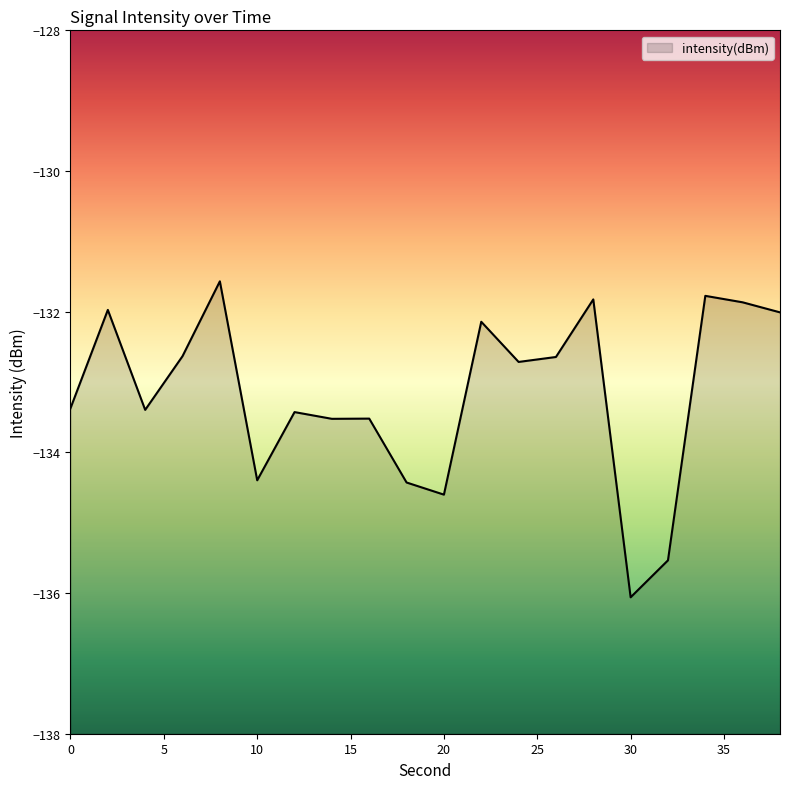

Does the chart display data point markers on the line(s)?

No